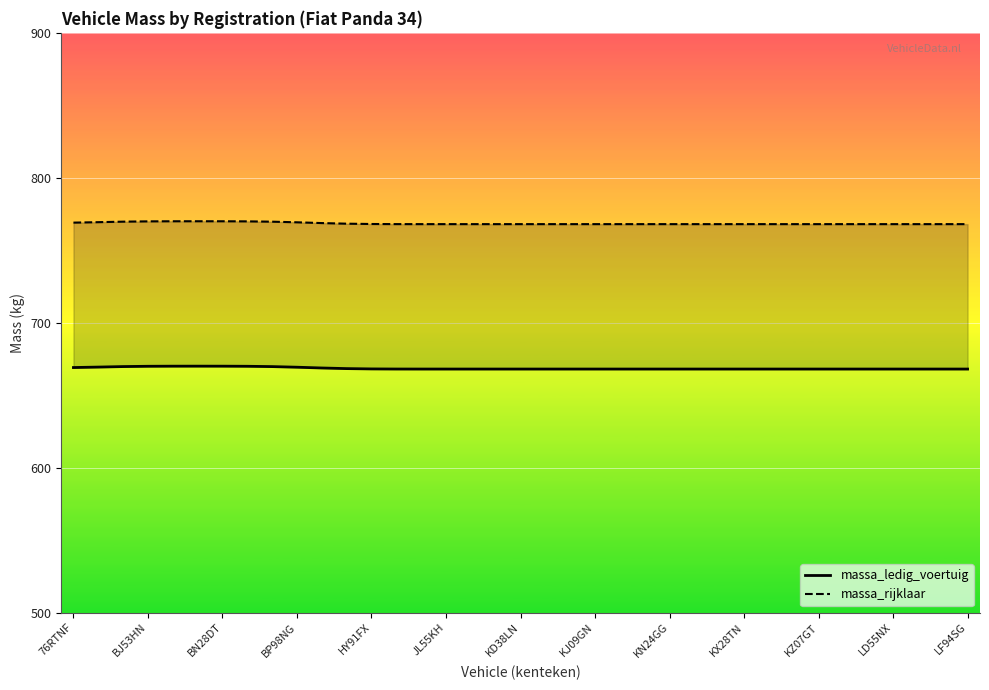

Reading left to right, extract all data points from this chart.

massa_ledig_voertuig: 669.0	669.4	669.7	669.9	670.0	670.0	670.0	669.9	669.7	669.3	668.7	668.3	668.1	668.0	668.0	668.0	668.0	668.0	668.0	668.0	668.0	668.0	668.0	668.0	668.0	668.0	668.0	668.0	668.0	668.0	668.0	668.0	668.0	668.0	668.0	668.0	668.0
massa_rijklaar: 769.0	769.4	769.7	769.9	770.0	770.0	770.0	769.9	769.7	769.3	768.7	768.3	768.1	768.0	768.0	768.0	768.0	768.0	768.0	768.0	768.0	768.0	768.0	768.0	768.0	768.0	768.0	768.0	768.0	768.0	768.0	768.0	768.0	768.0	768.0	768.0	768.0